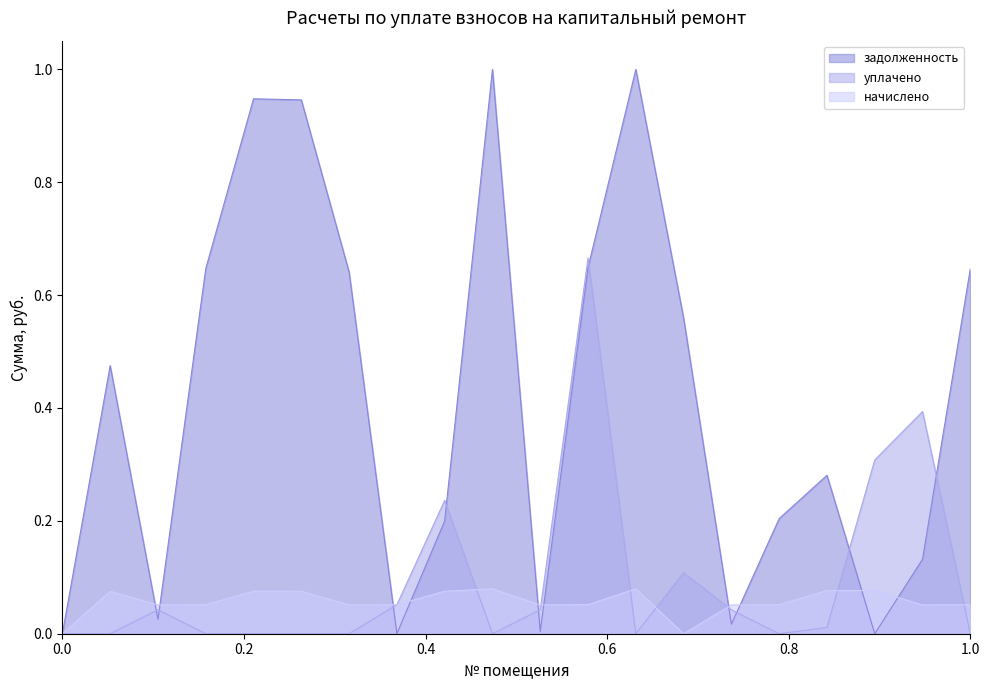

List the series in order of their peak value, highest first.

задолженность, уплачено, начислено